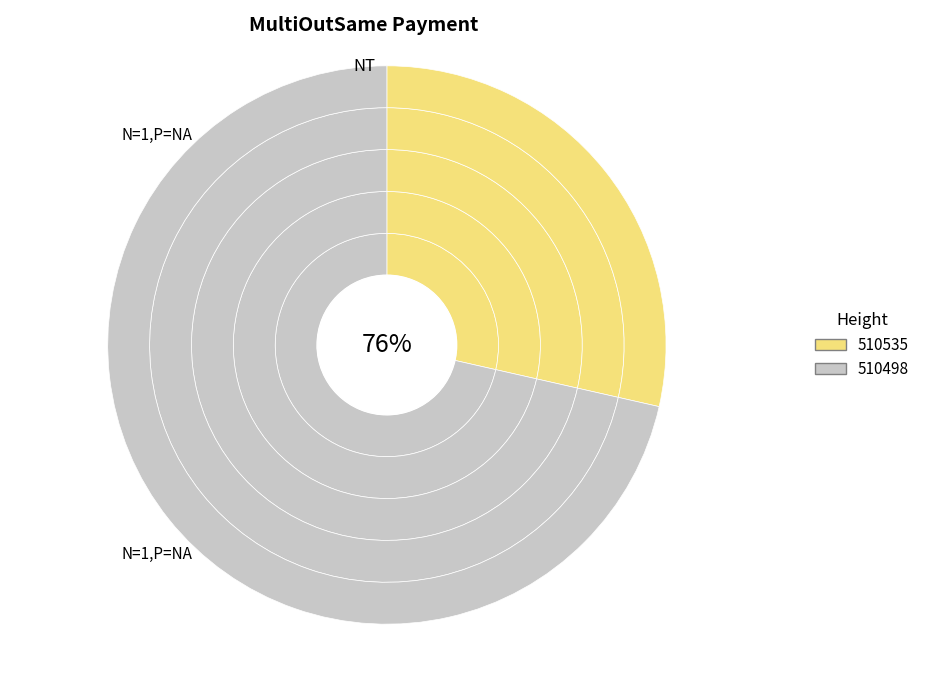

How much of the chart is everything except 510498?

28.5%